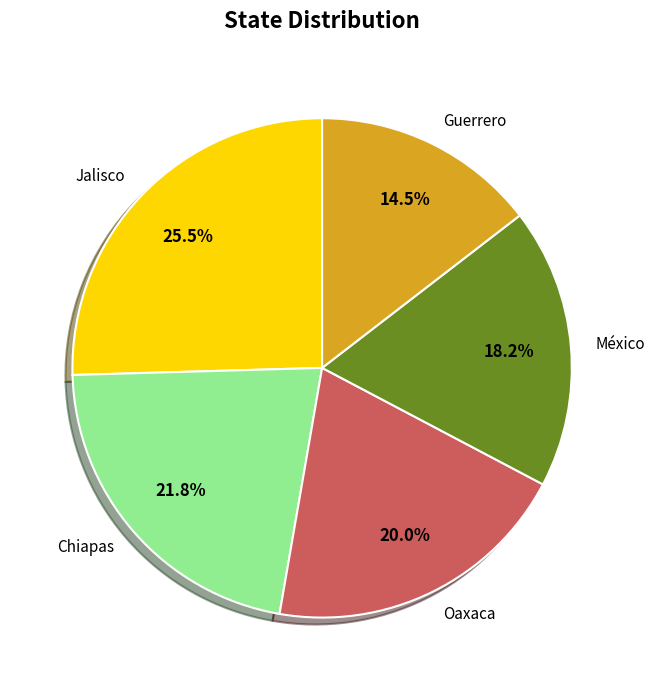

Which category has the biggest portion of the pie?

Jalisco